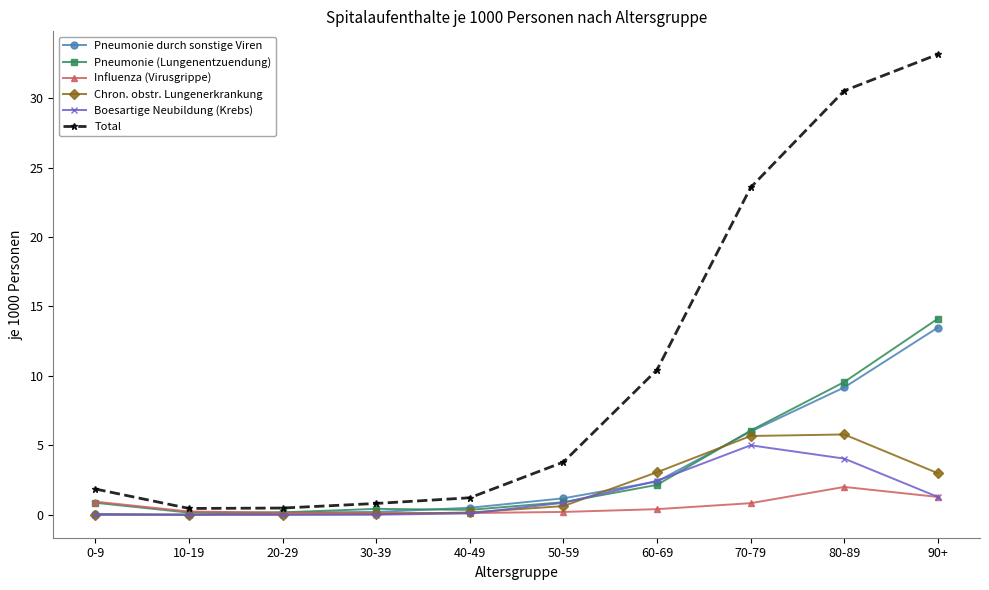

At which category does the chart reach its peak across all series?

90+